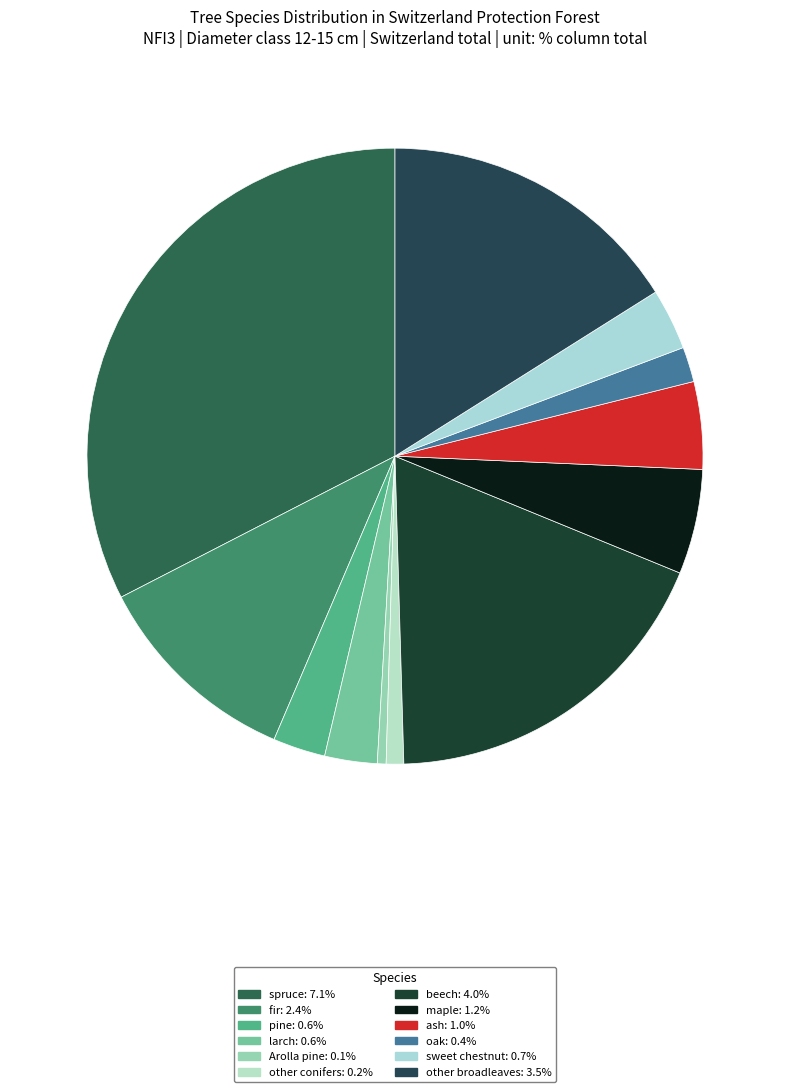

How many segments does this pie chart have?

12